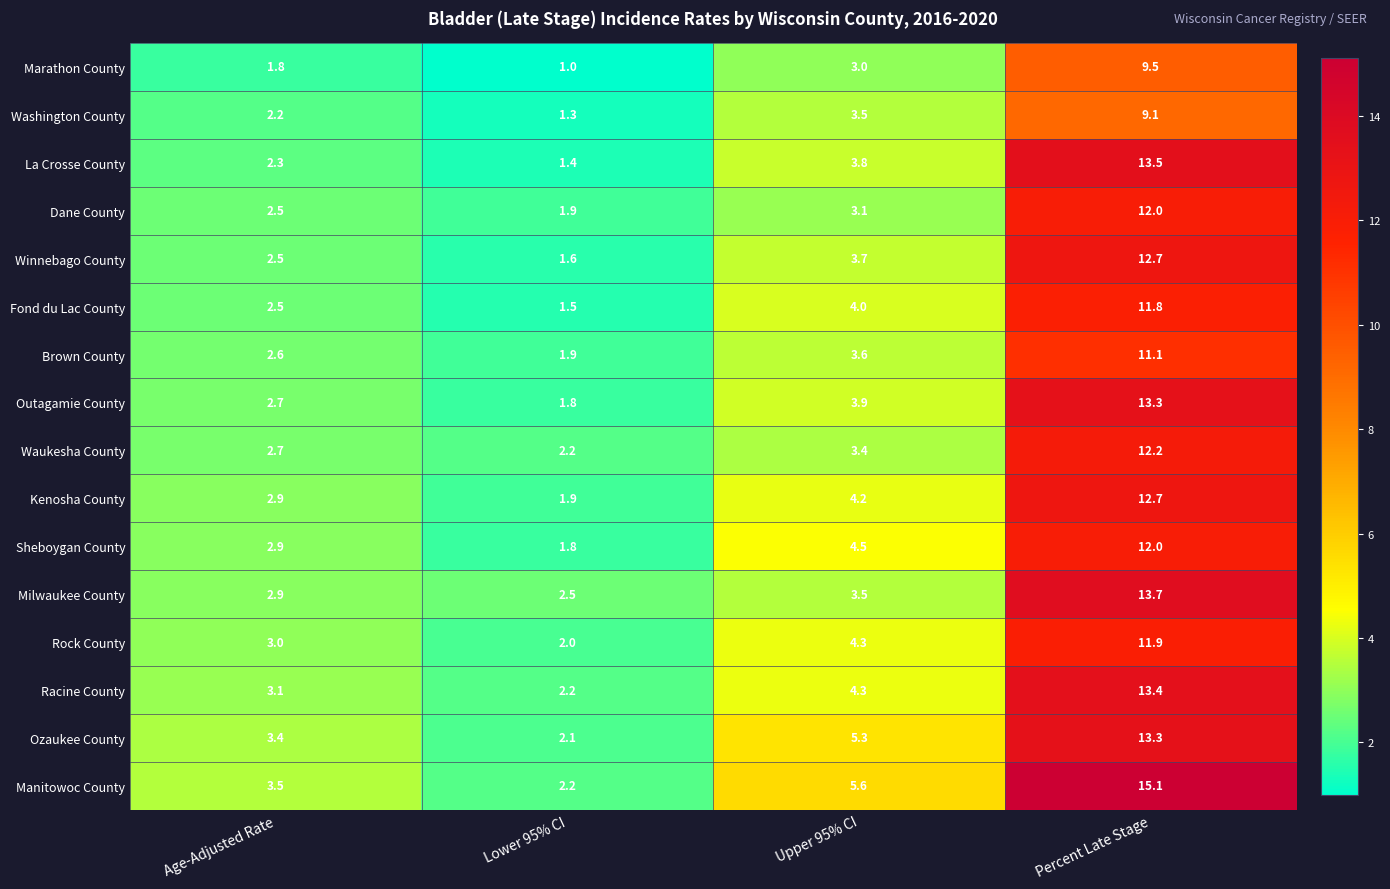

The value of Waukesha County at Lower 95% CI is 2.2. True or false?

True